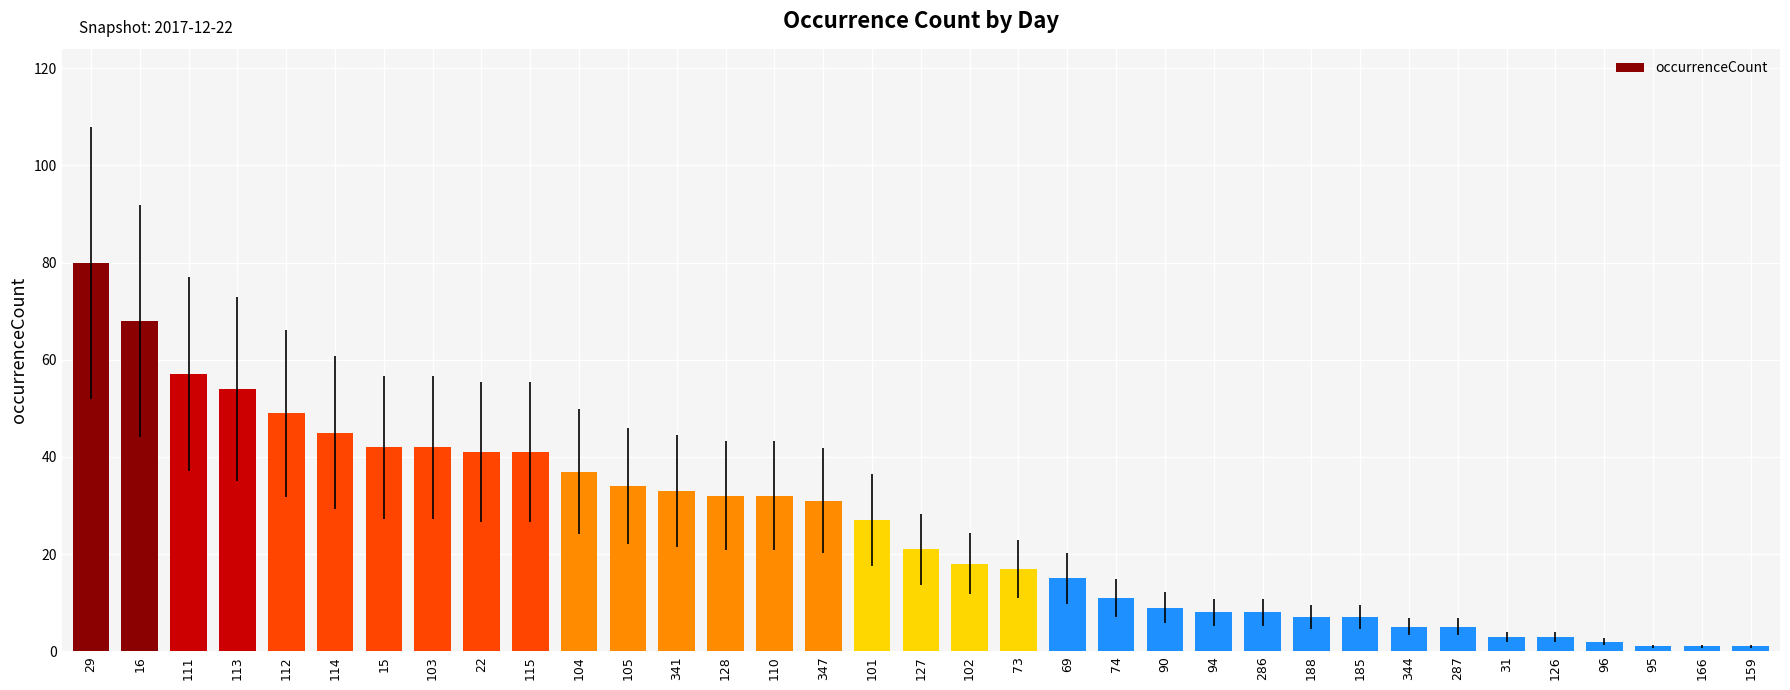

Between 105 and 185, which is larger?

105